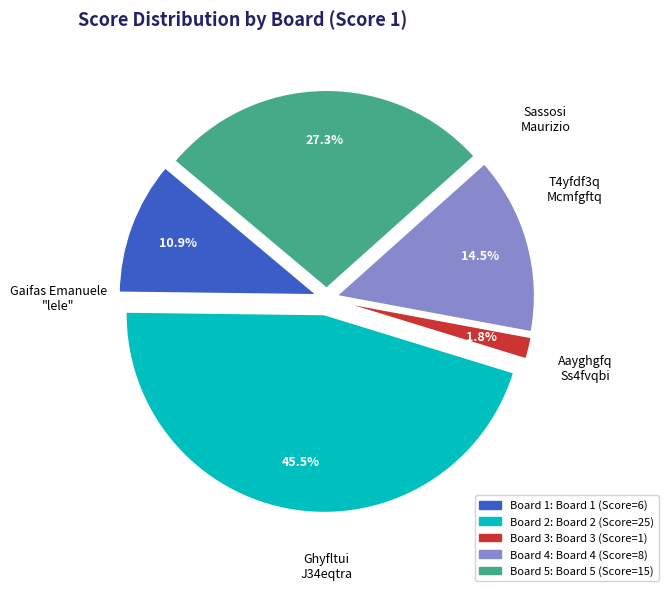

Is there a majority slice in this chart?

No